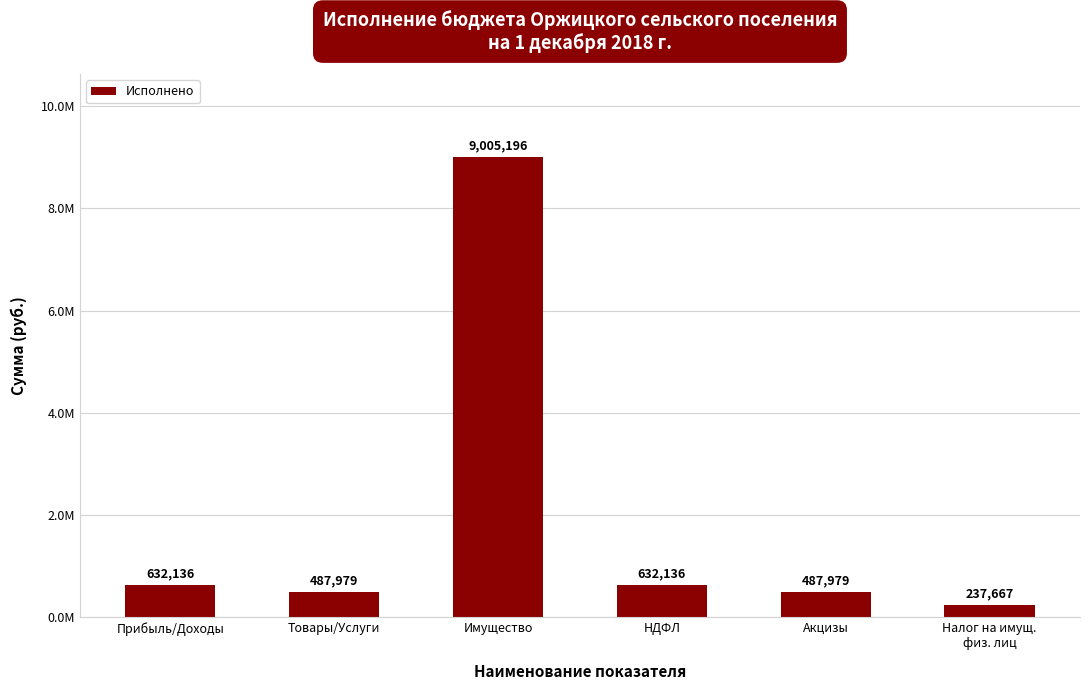

Are the bars horizontal?

No